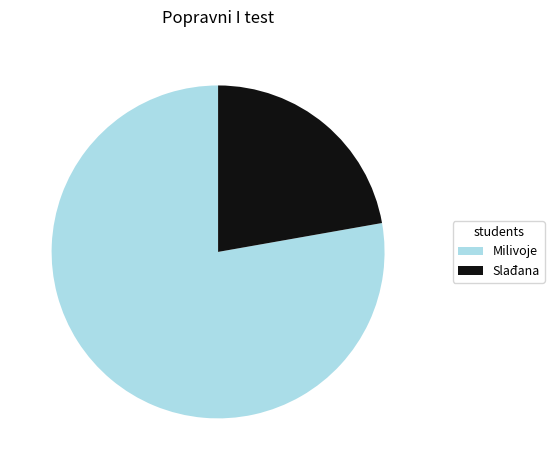

Is it true that Milivoje is 86% of the pie?

False